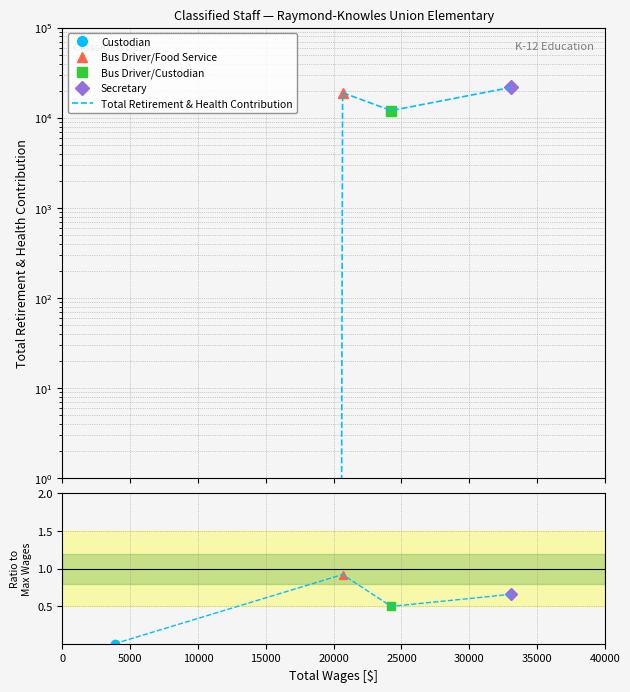

How many lines are shown in the chart?

2